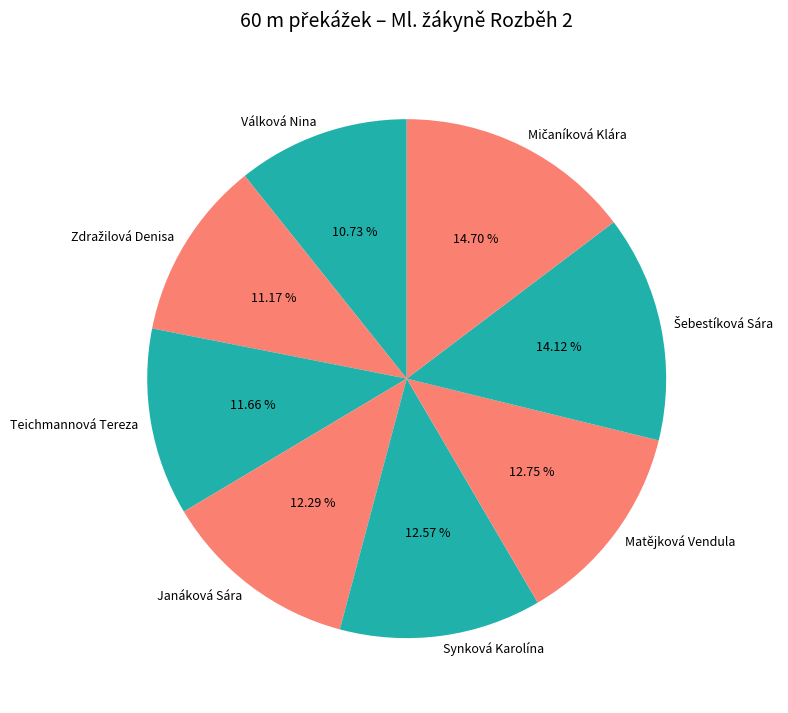

Is Matějková Vendula the majority of the pie?

No